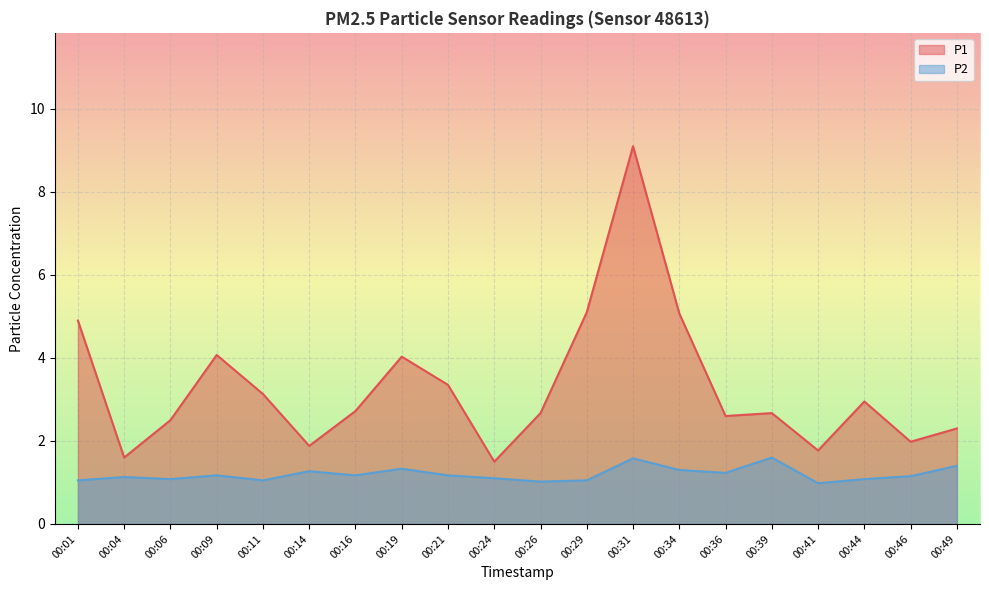

Reading left to right, what are all the values shown in this chart?

P1: 00:01=4.9	00:04=1.6	00:06=2.5	00:09=4.1	00:11=3.1	00:14=1.9	00:16=2.7	00:19=4.0	00:21=3.4	00:24=1.5	00:26=2.7	00:29=5.1	00:31=9.1	00:34=5.1	00:36=2.6	00:39=2.7	00:41=1.8	00:44=3.0	00:46=2.0	00:49=2.3
P2: 00:01=1.1	00:04=1.1	00:06=1.1	00:09=1.2	00:11=1.1	00:14=1.3	00:16=1.2	00:19=1.3	00:21=1.2	00:24=1.1	00:26=1.0	00:29=1.1	00:31=1.6	00:34=1.3	00:36=1.2	00:39=1.6	00:41=1.0	00:44=1.1	00:46=1.1	00:49=1.4